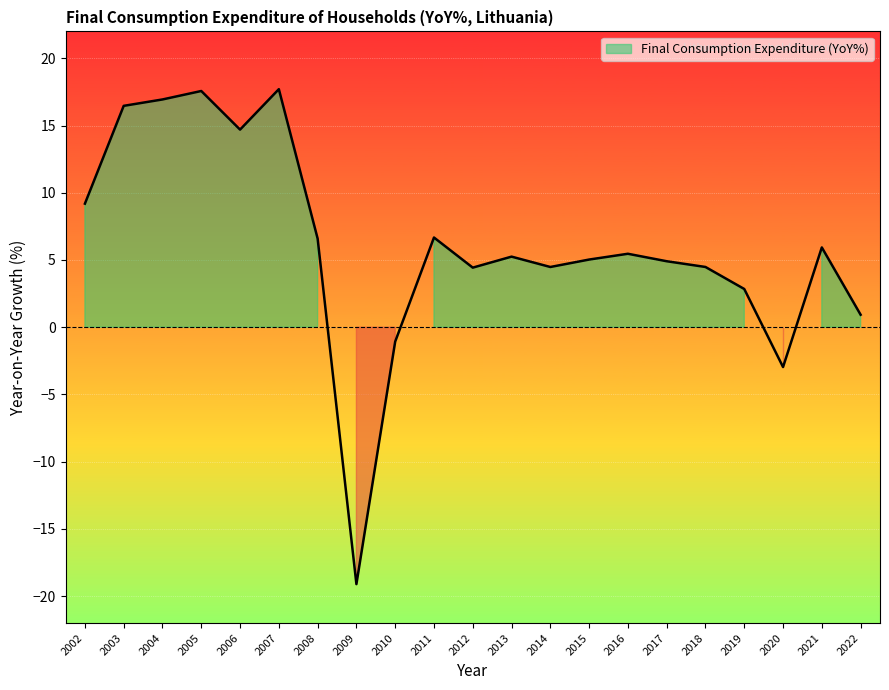

What is the value of the 8th point from the left?

-19.1